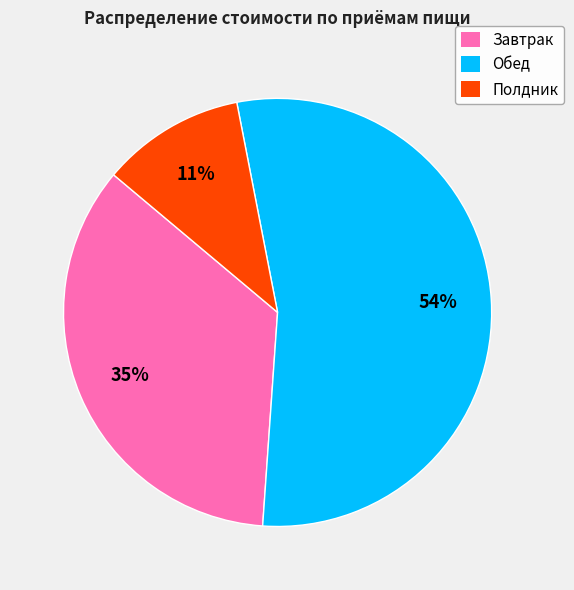

Is it true that Обед is 54% of the pie?

True